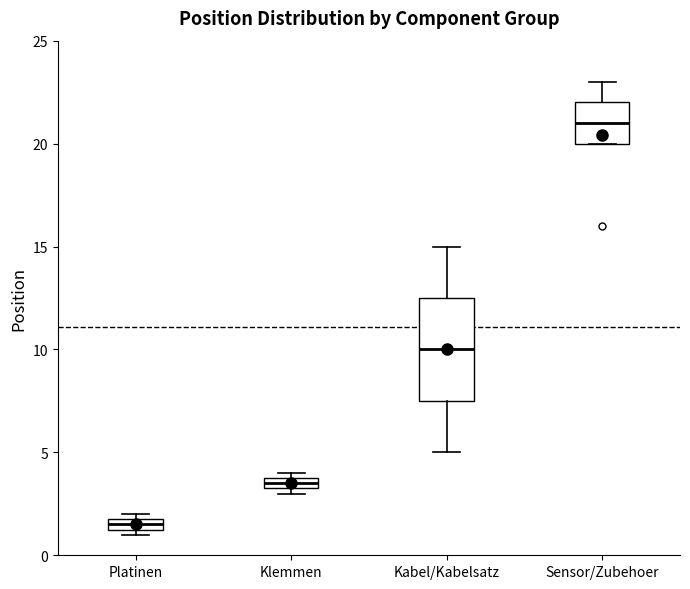

Which box's median line is the highest?

Sensor/Zubehoer